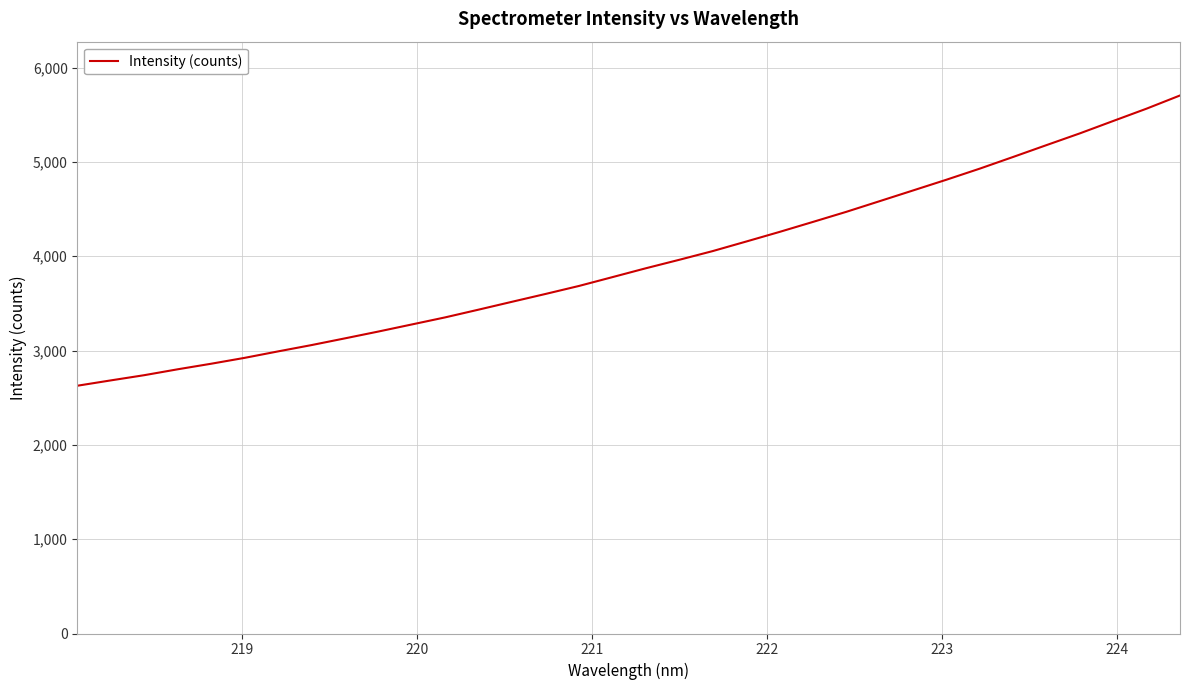

What is the difference between the maximum and minimum values?

3077.3